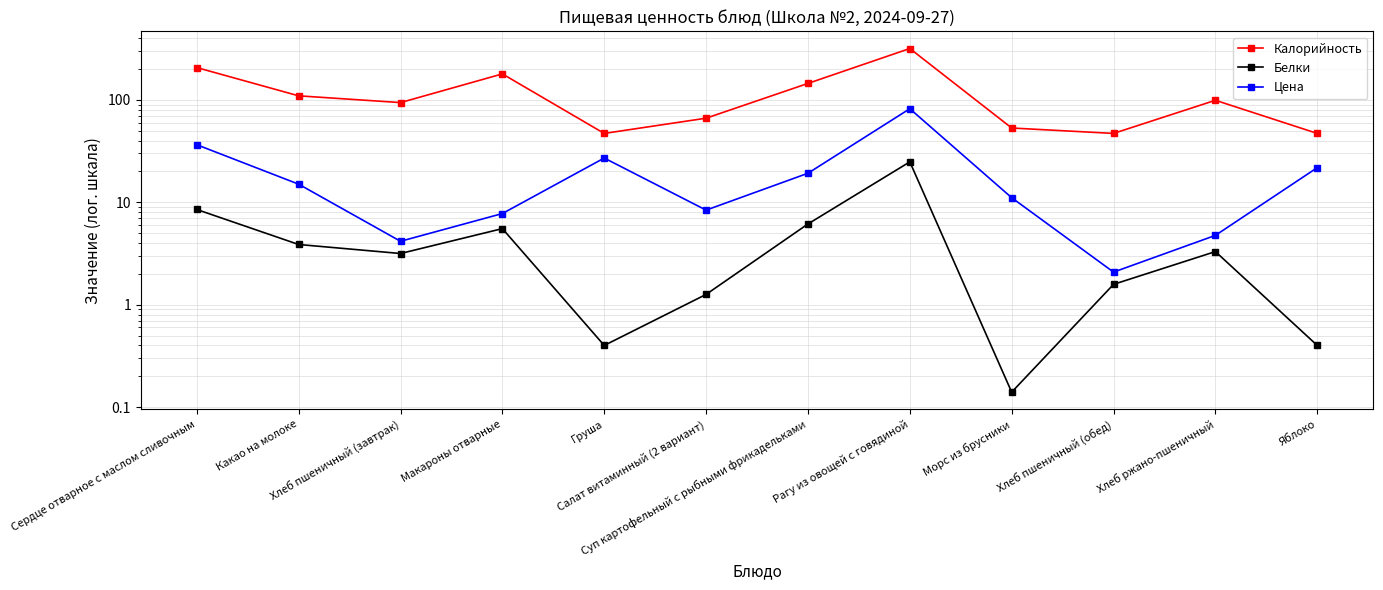

What is the sum of all Цена values?

239.6